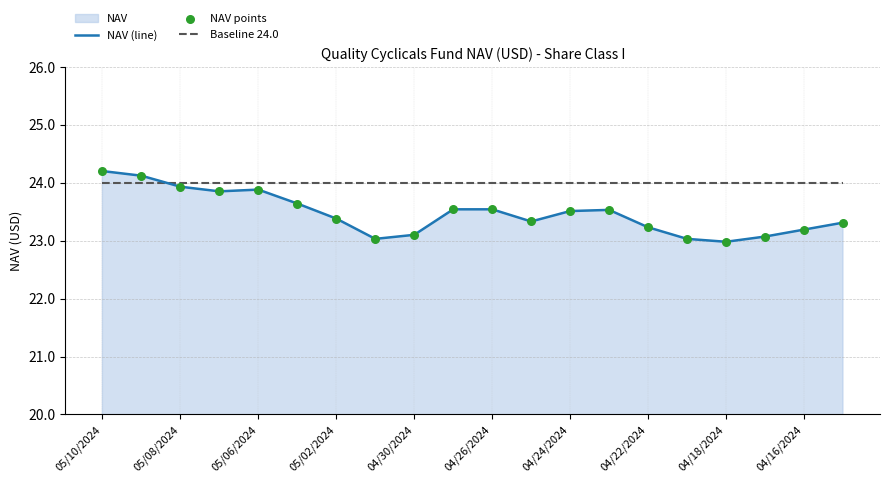

At how many categories does at least one series exceed 23?

20